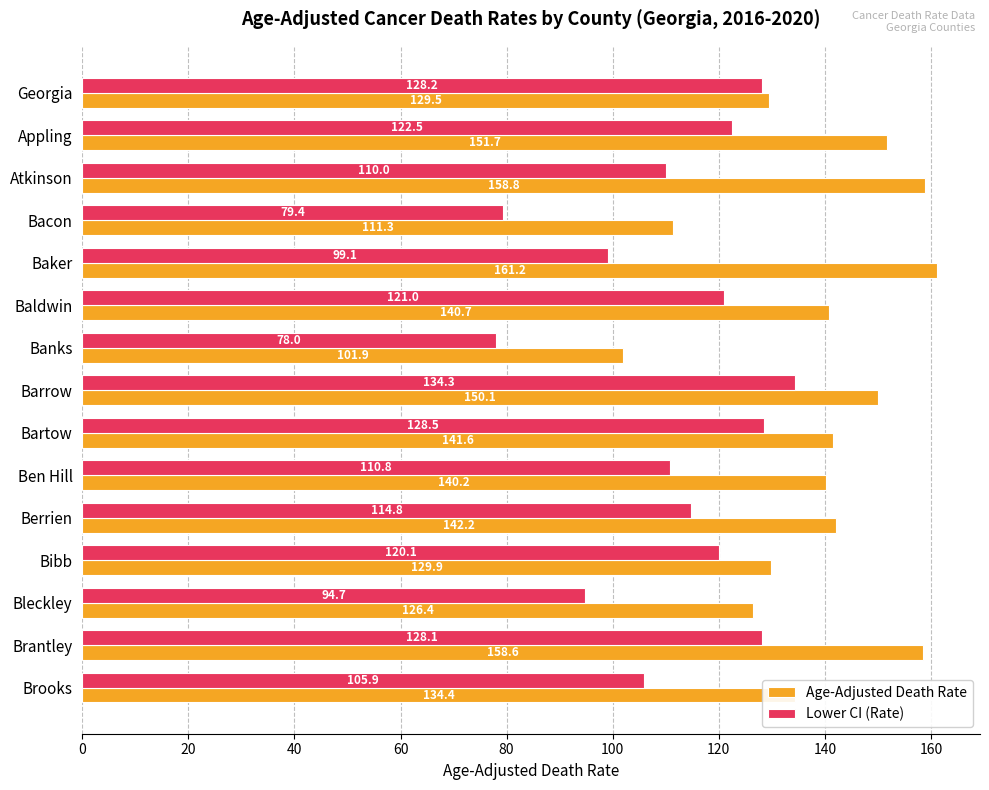

List the series in order of their peak value, lowest first.

Lower CI (Rate), Age-Adjusted Death Rate